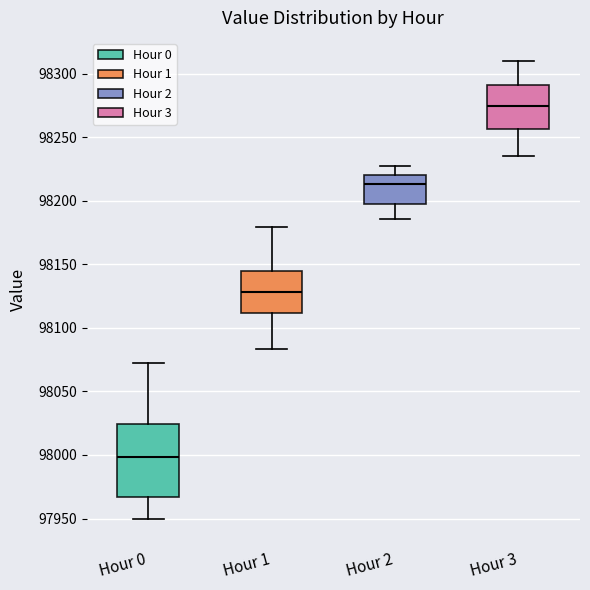

Where is the lower edge of the box for Hour 1 on the y-axis? The values are not printed on the chart, so give them approximately, as read against the axis.

98110